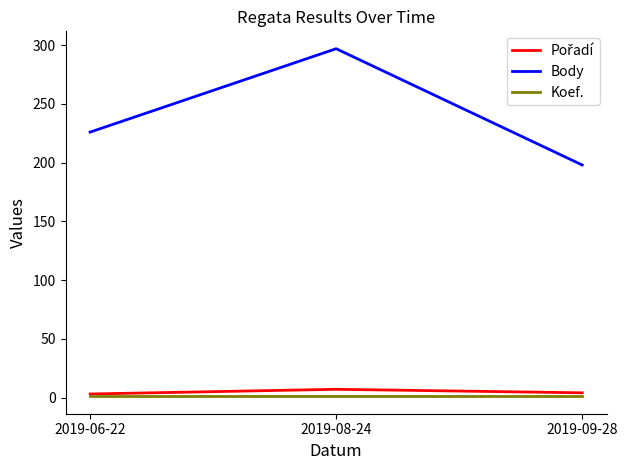

Which series changed the most between 2019-06-22 and 2019-09-28?

Body